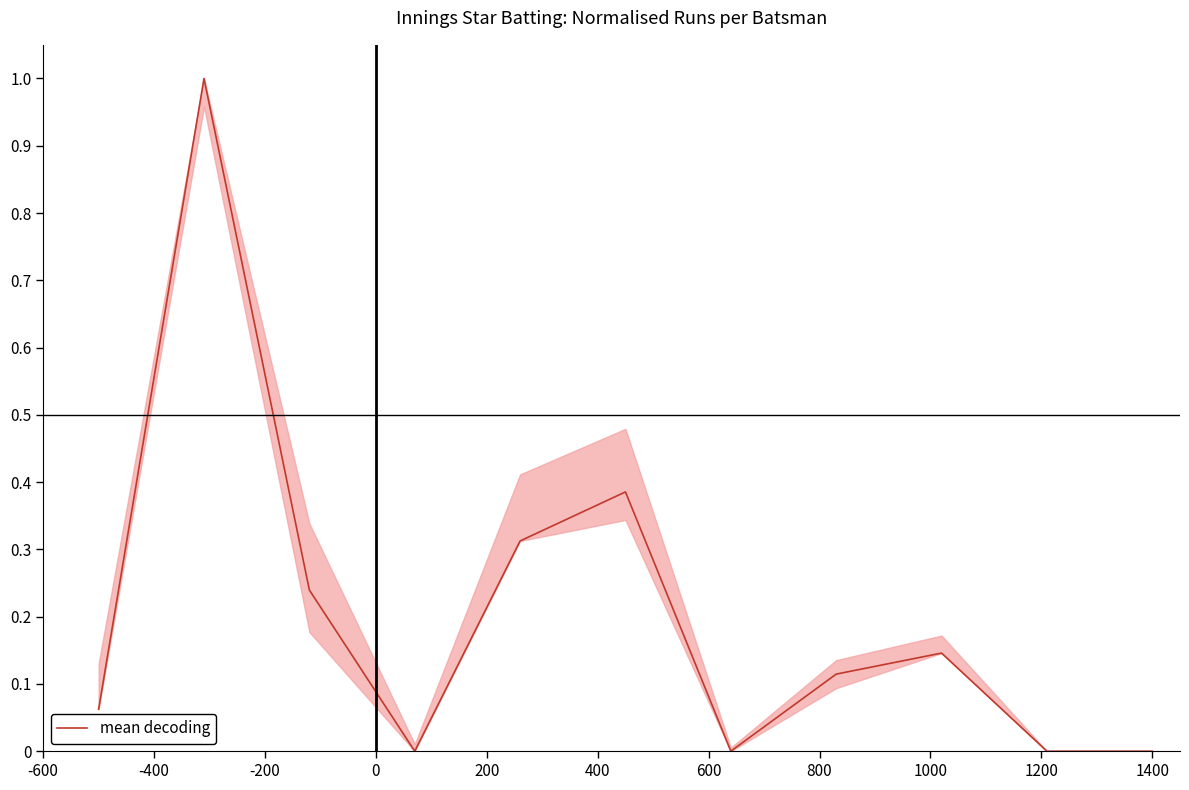

What is the greatest value displayed?

1.0